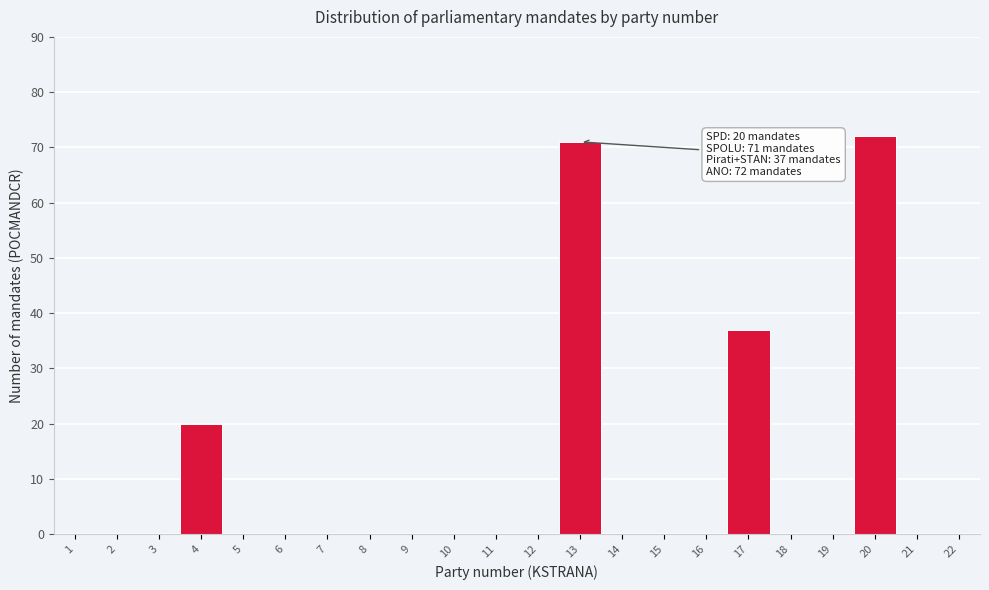

Which range on the x-axis has the tallest bar?

19.5 to 20.5